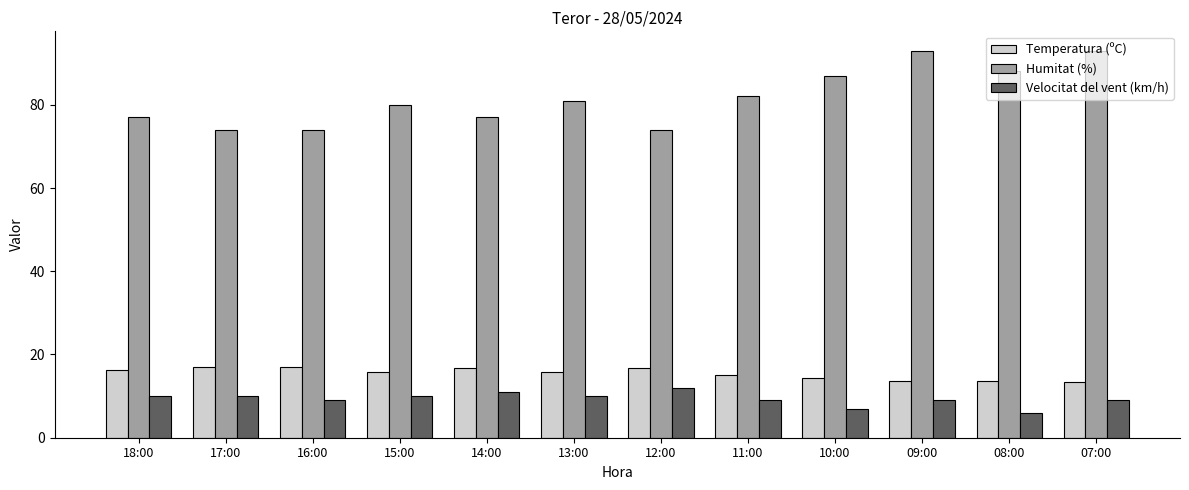

Which series has the widest spread of values?

Humitat (%)